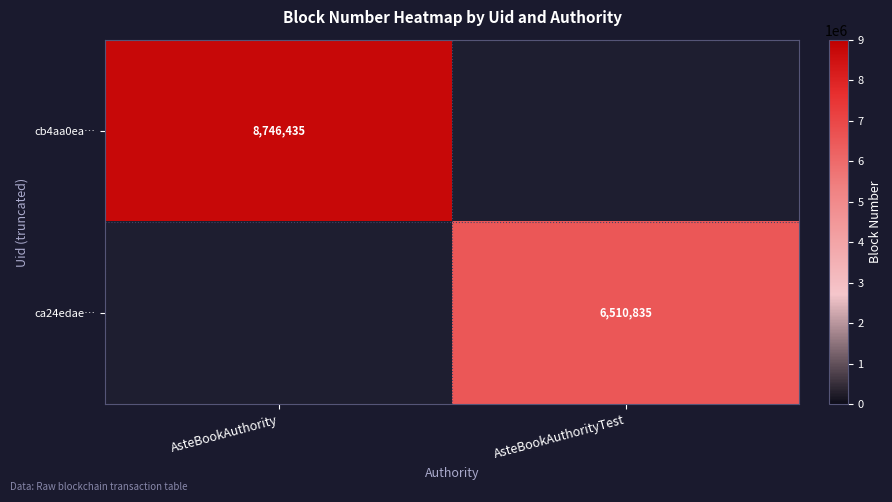

Which category has the highest value across all series?

AsteBookAuthority